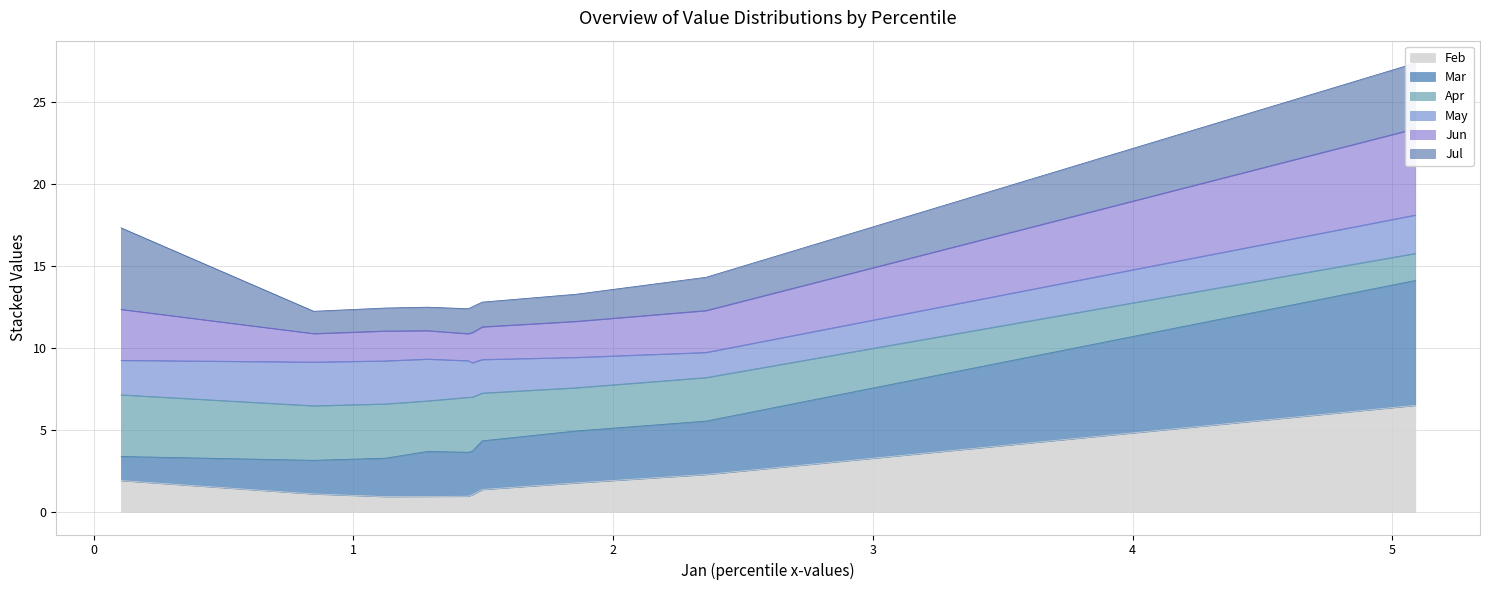

What is the highest value of the Feb series?

6.5